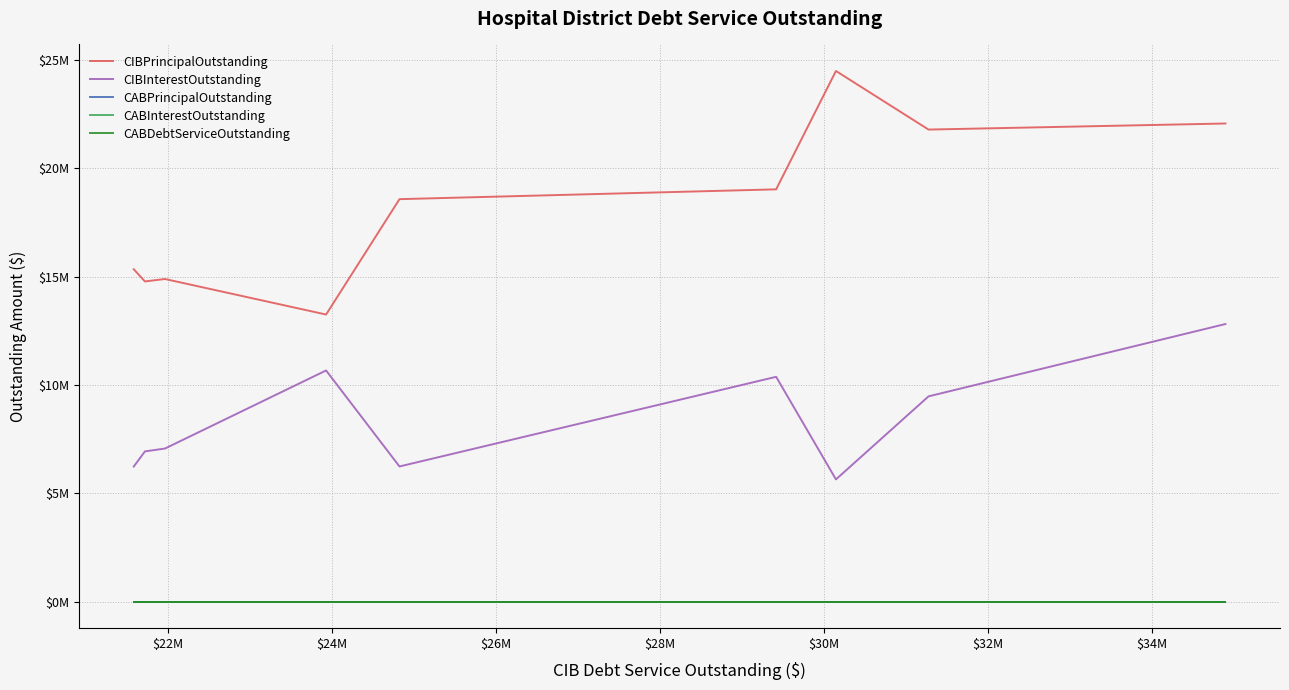

True or false: CABInterestOutstanding and CABPrincipalOutstanding intersect in this chart.

False